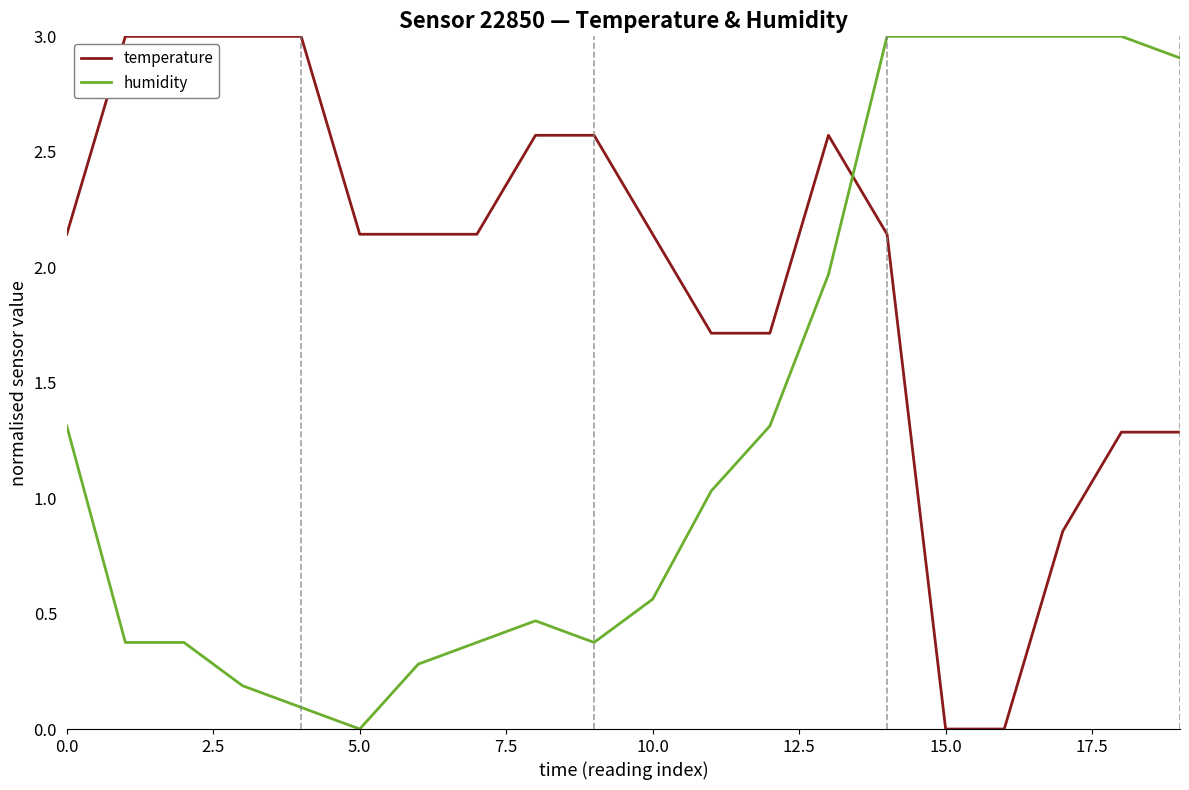

List the series in order of their overall mean, highest first.

temperature, humidity